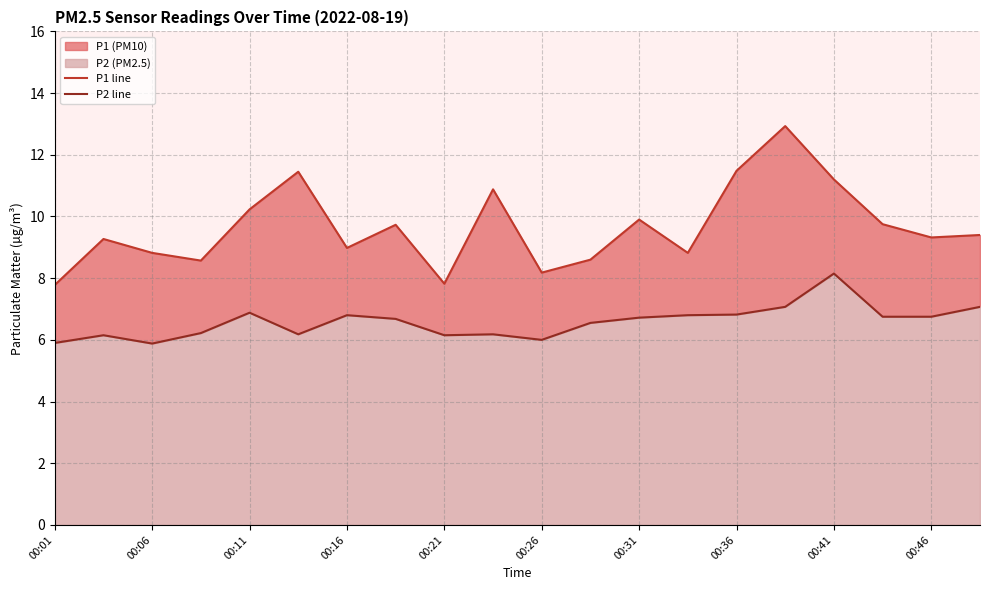

What is the minimum value for P1 line?

7.8